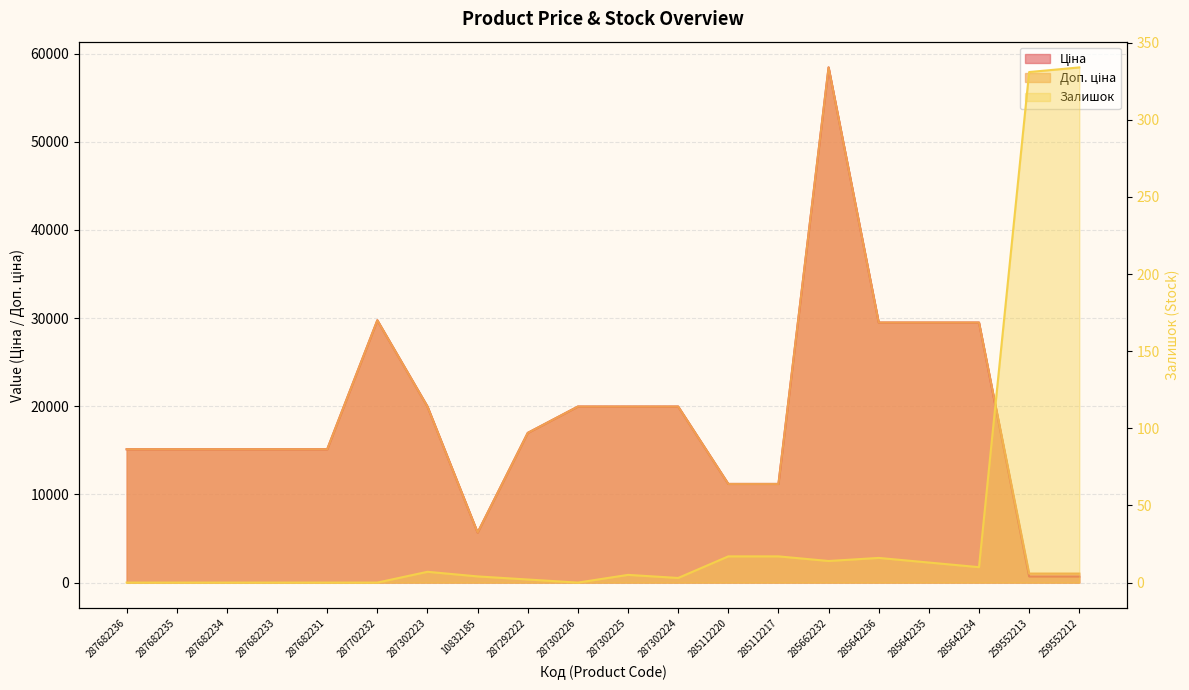

The value of Доп. ціна at 287682233 is 4013.2. True or false?

False